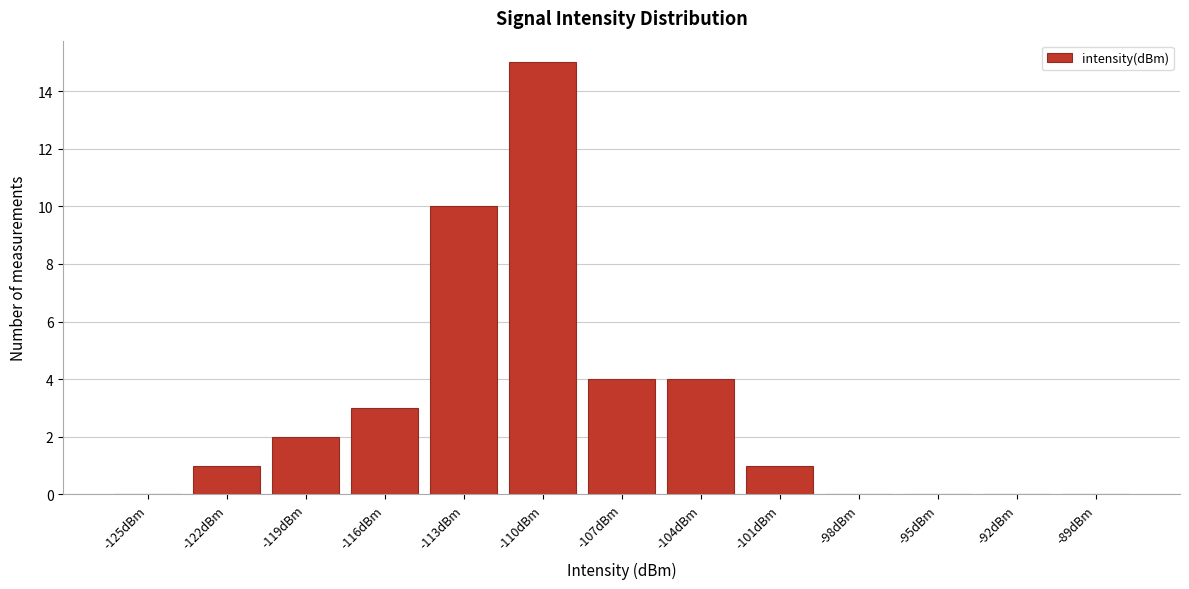

Reading left to right, extract all data points from this chart.

-125dBm=0	-122dBm=1	-119dBm=2	-116dBm=3	-113dBm=10	-110dBm=15	-107dBm=4	-104dBm=4	-101dBm=1	-98dBm=0	-95dBm=0	-92dBm=0	-89dBm=0